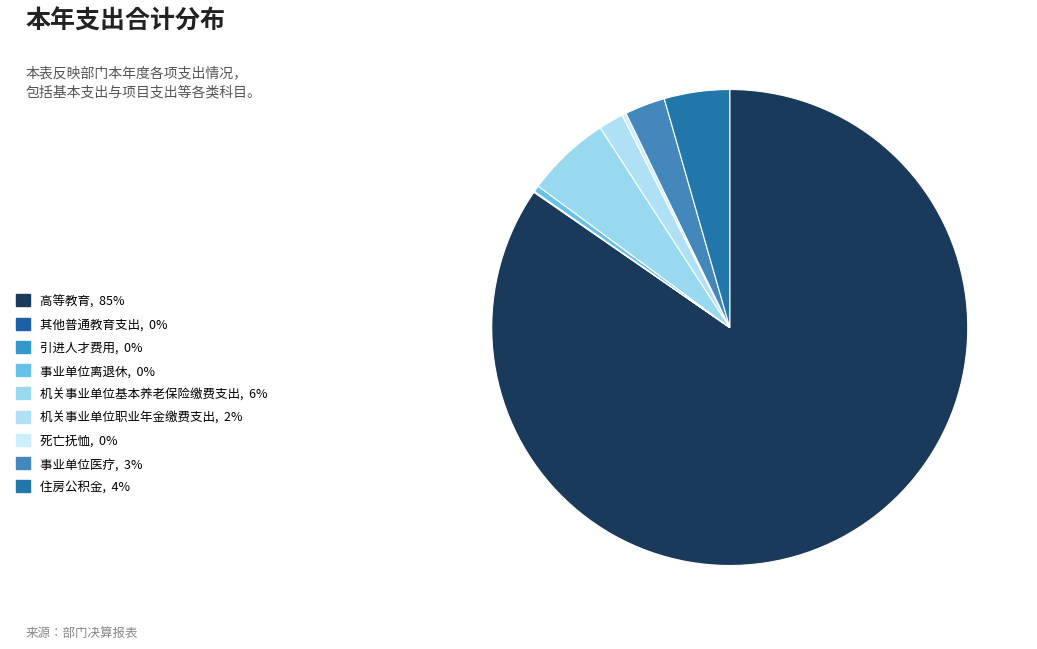

Which category has the smallest portion of the pie?

引进人才费用